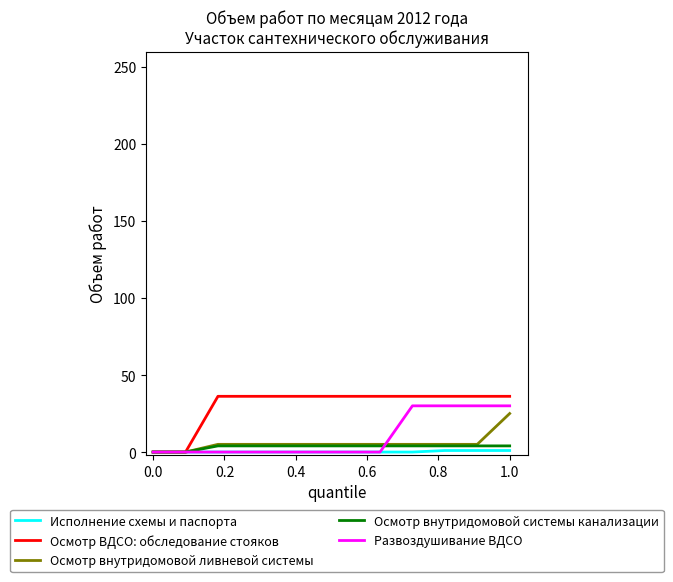

Rank the series by their maximum value, from lowest to highest.

Исполнение схемы и паспорта, Осмотр внутридомовой системы канализации, Осмотр внутридомовой ливневой системы, Развоздушивание ВДСО, Осмотр ВДСО: обследование стояков